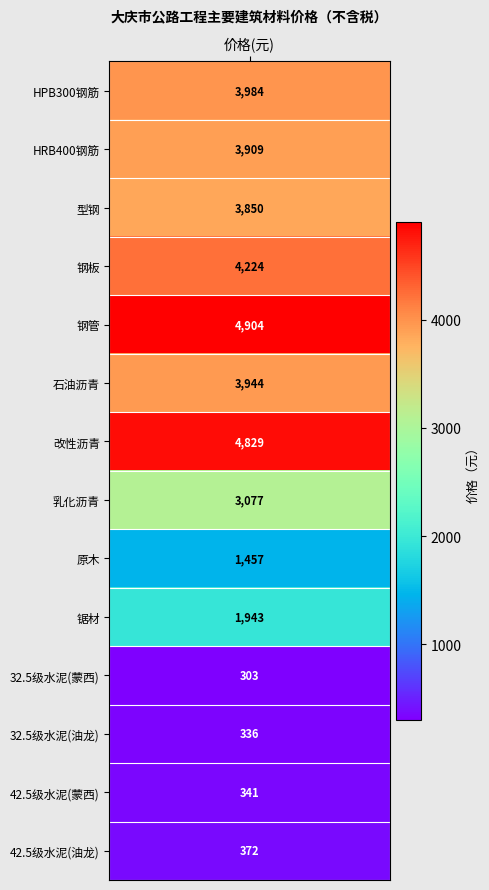

What is the ratio of the value at 13 to the value at 4?

0.1